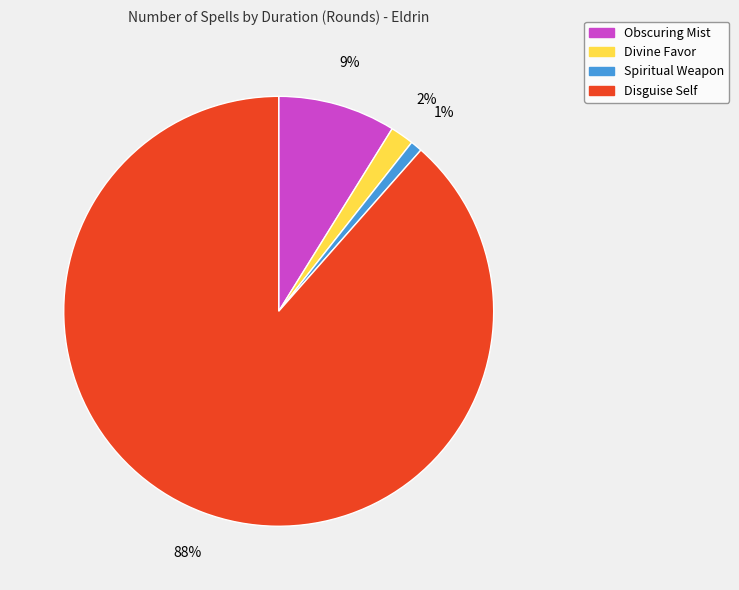

The Obscuring Mist slice represents 1% of the pie. True or false?

False